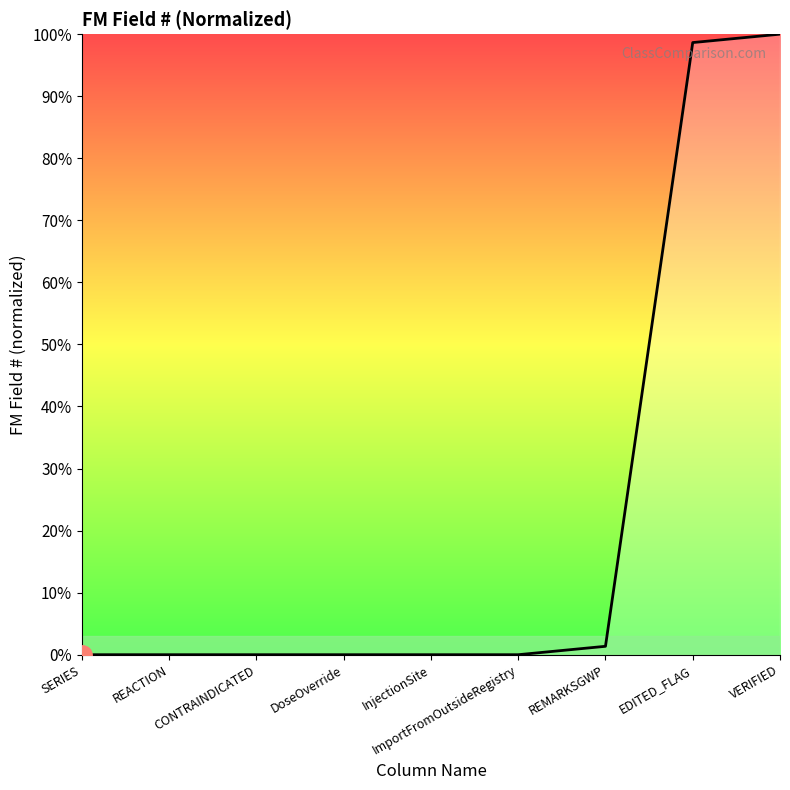

Does the chart display data point markers on the line(s)?

No